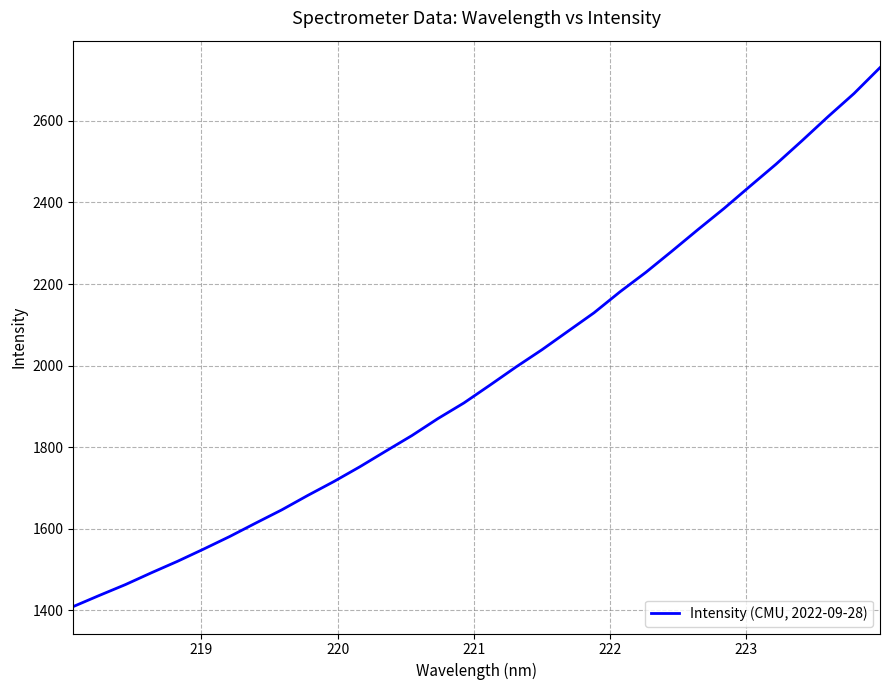

What is the minimum value shown in the chart?

1409.5